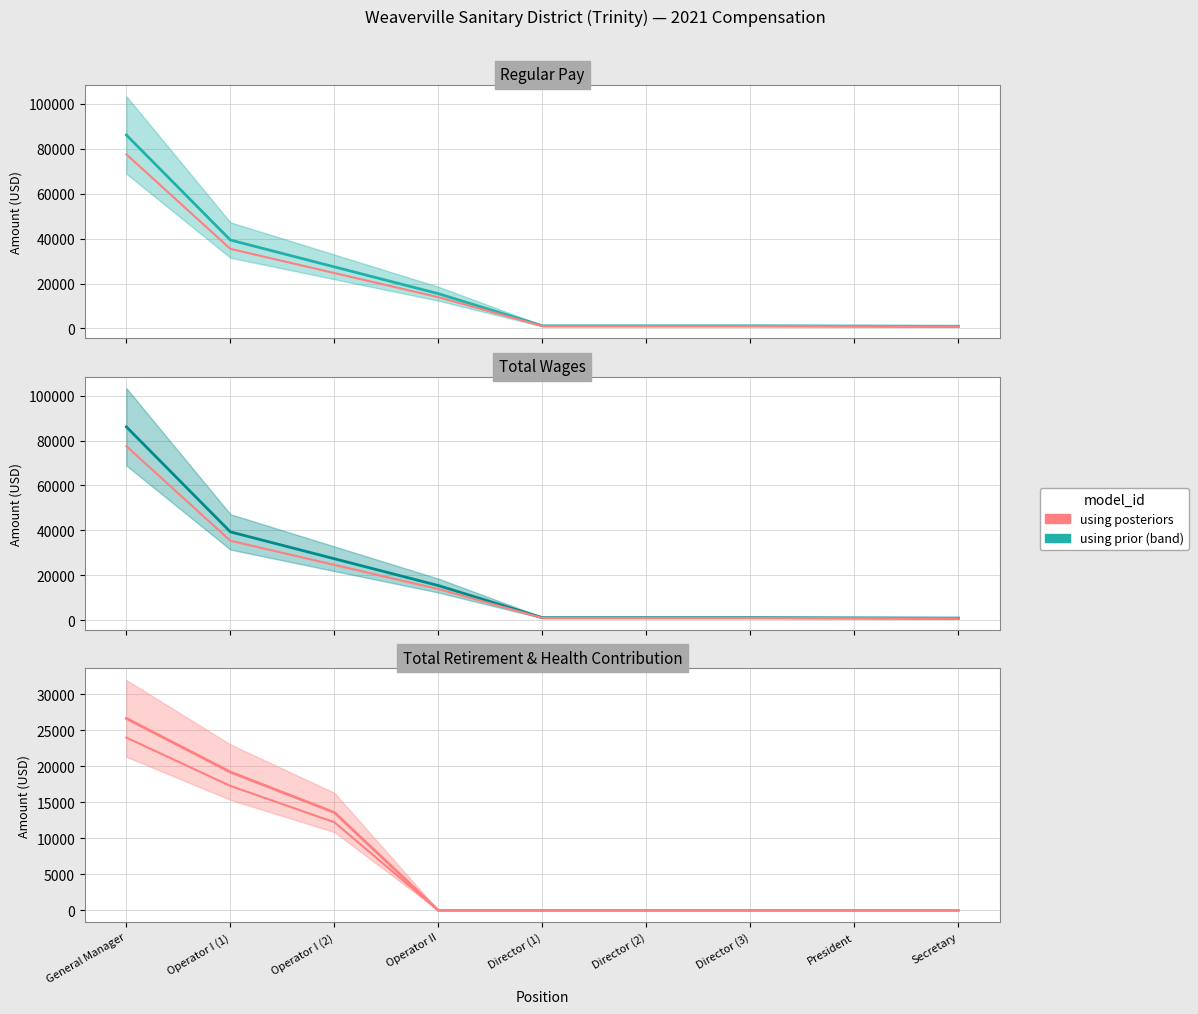

True or false: Total Retirement & Health Contribution has a value of 42073.7 at General Manager.

False